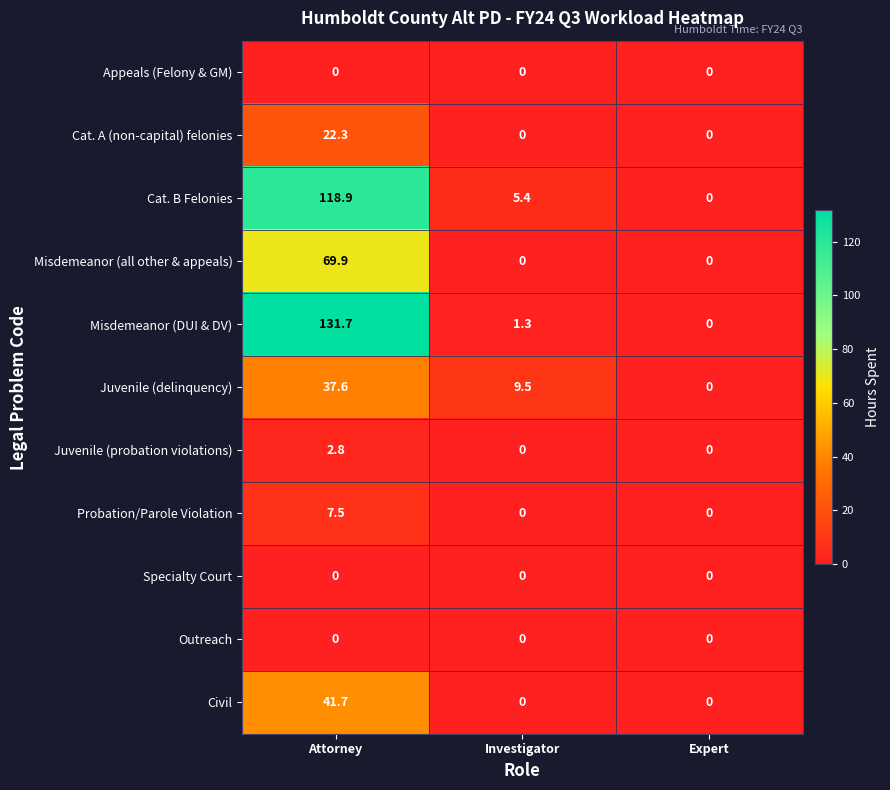

How many series are shown in this chart?

11